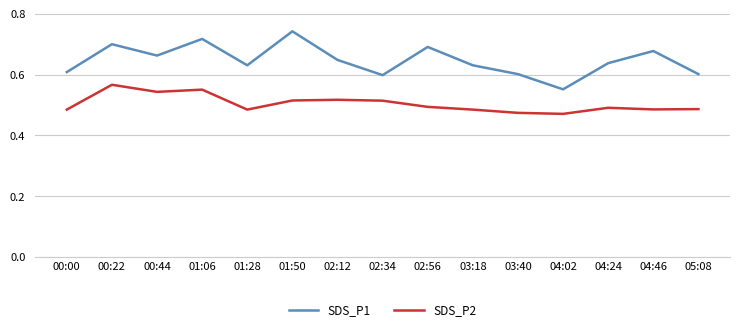

At 02:34, list the series in order from smallest to largest.

SDS_P2, SDS_P1